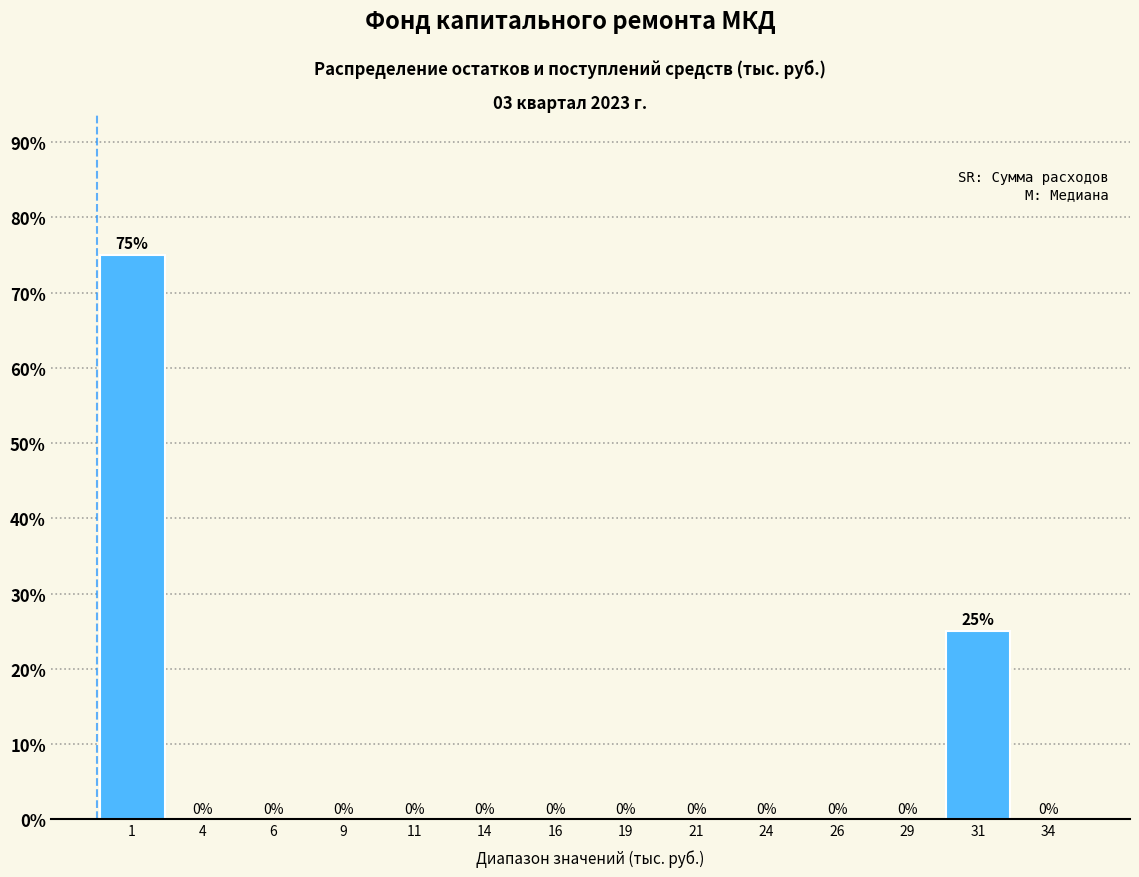

Reading left to right, transcribe this chart: for each bar, give the range it covers on the x-axis and its height.

0.0 to 2.5: 75
2.5 to 5.0: 0
5.0 to 7.5: 0
7.5 to 10.0: 0
10.0 to 12.5: 0
12.5 to 15.0: 0
15.0 to 17.5: 0
17.5 to 20.0: 0
20.0 to 22.5: 0
22.5 to 25.0: 0
25.0 to 27.5: 0
27.5 to 30.0: 0
30.0 to 32.5: 25
32.5 to 35.0: 0